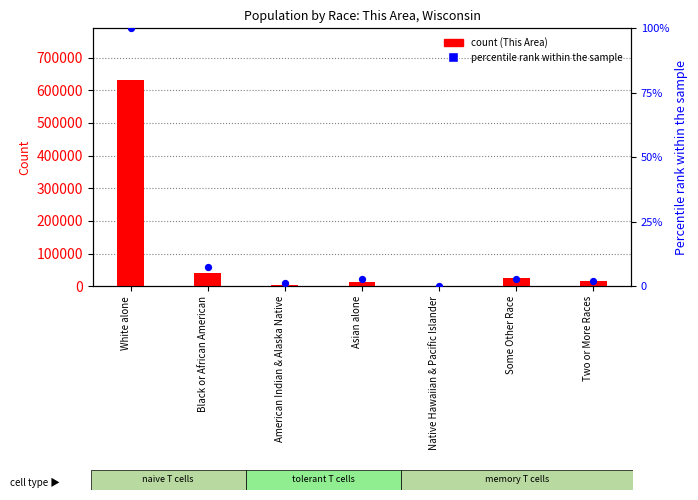

Is the value of Wisconsin (percentile rank) at Native Hawaiian & Pacific Islander greater than the value of This Area (count) at White alone?

No